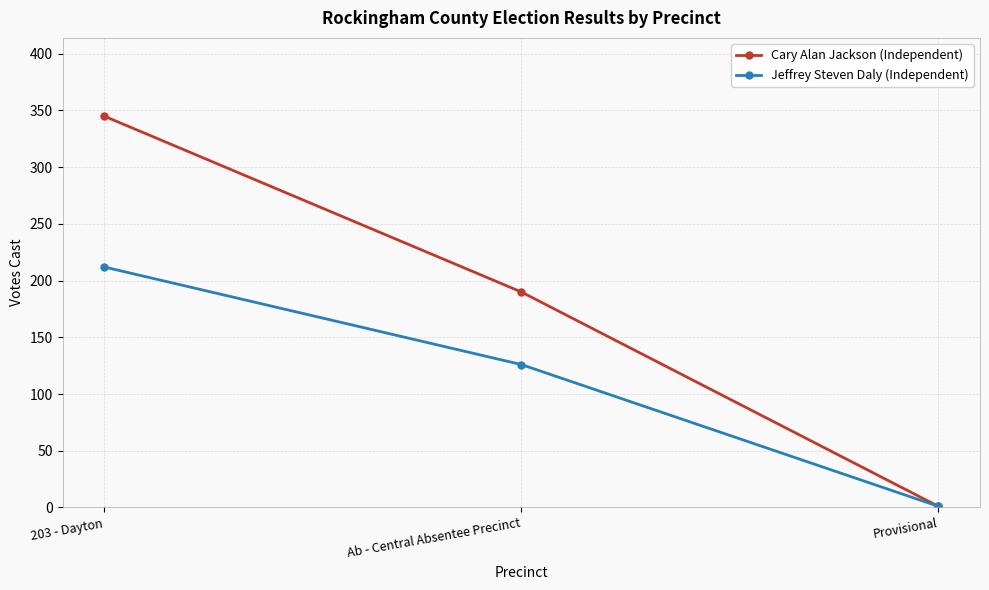

Reading right to left, extract all data points from this chart.

Cary Alan Jackson (Independent): 1	190	345
Jeffrey Steven Daly (Independent): 1	126	212